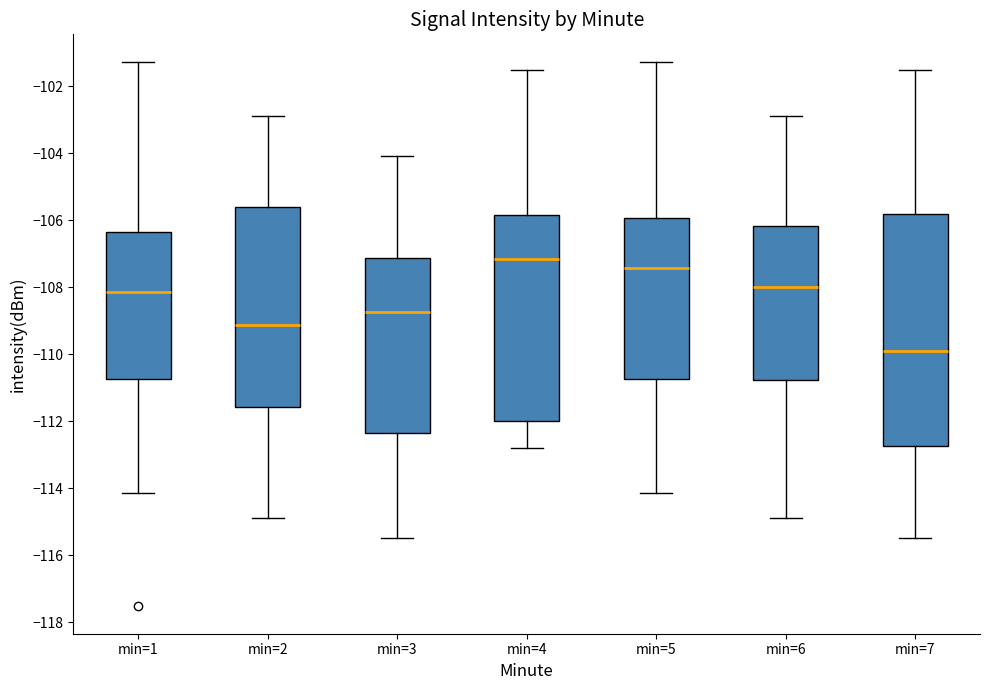

Where does the median line of the box for min=7 sit on the y-axis? The values are not printed on the chart, so give them approximately, as read against the axis.

-109.8